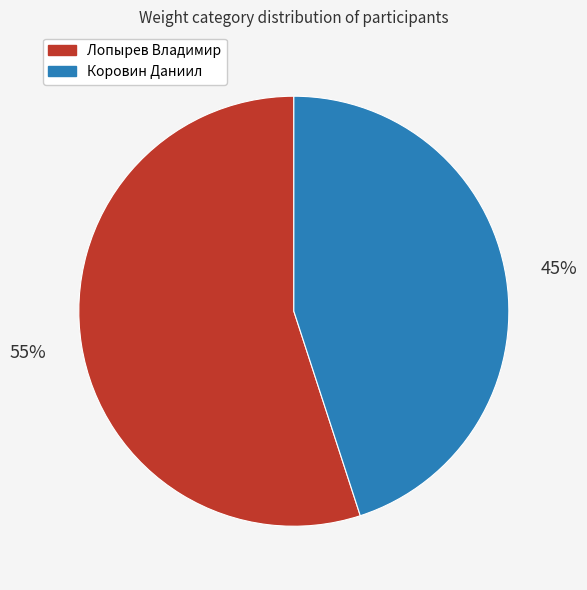

Rank the categories by value from lowest to highest.

Коровин Даниил, Лопырев Владимир